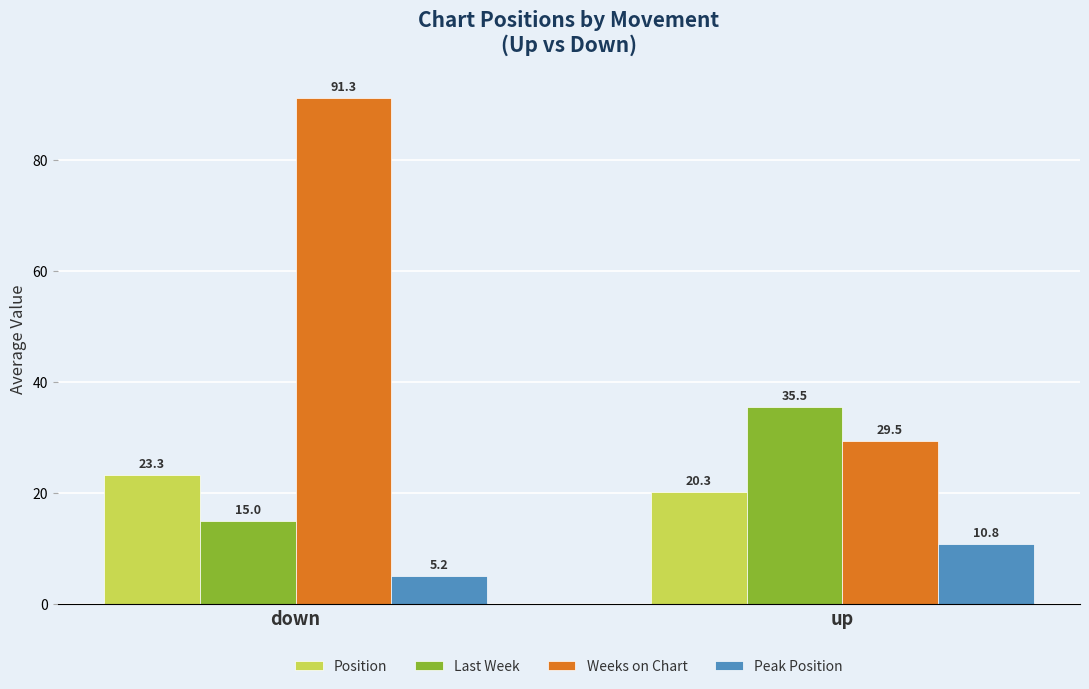

Reading left to right, what are all the values shown in this chart?

Position: down=23.3	up=20.3
Last Week: down=15.0	up=35.5
Weeks on Chart: down=91.3	up=29.5
Peak Position: down=5.2	up=10.8